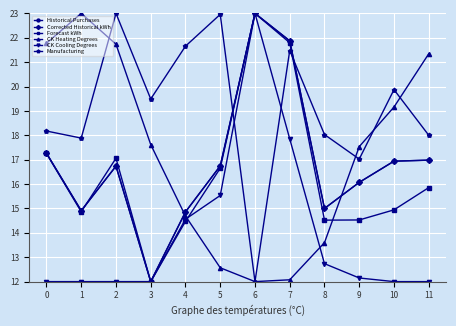

Which series has the largest range (max minus min)?

Historical Purchases